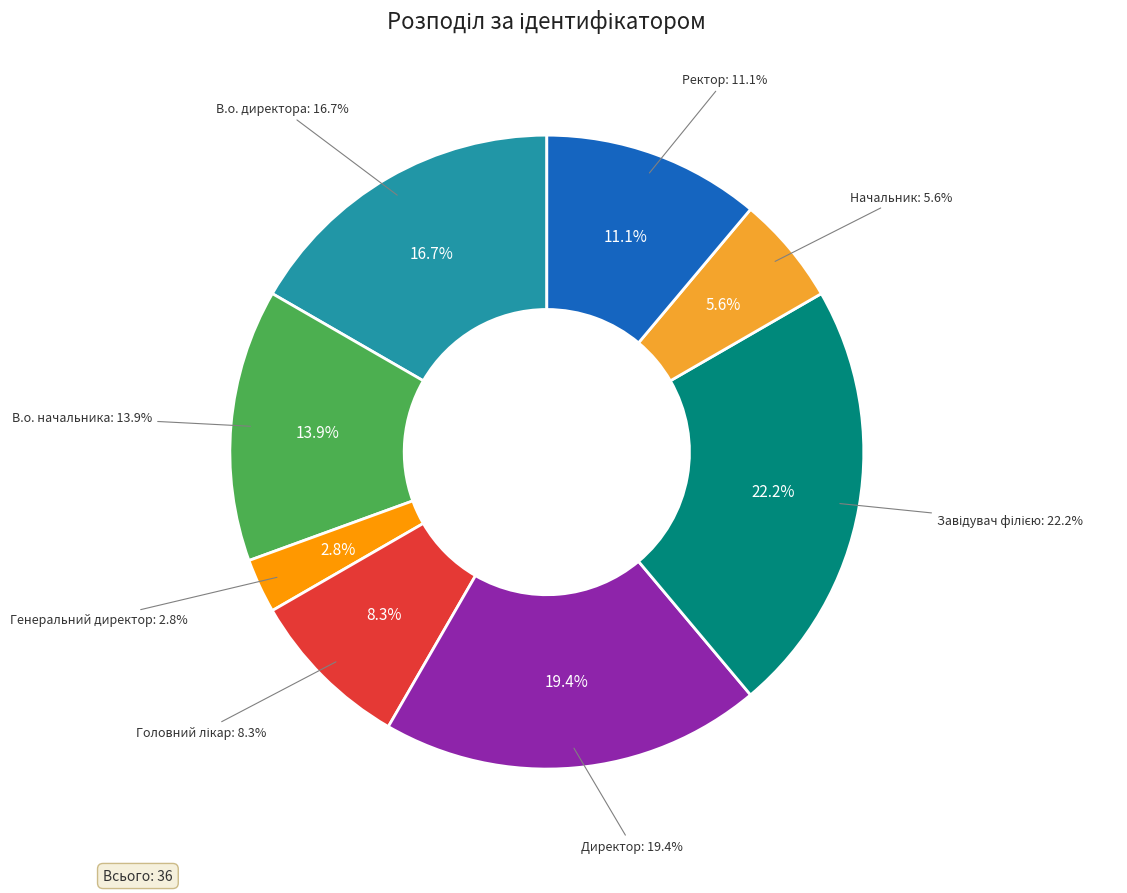

What percentage is the В.о. директора slice, to the nearest percent?

17%